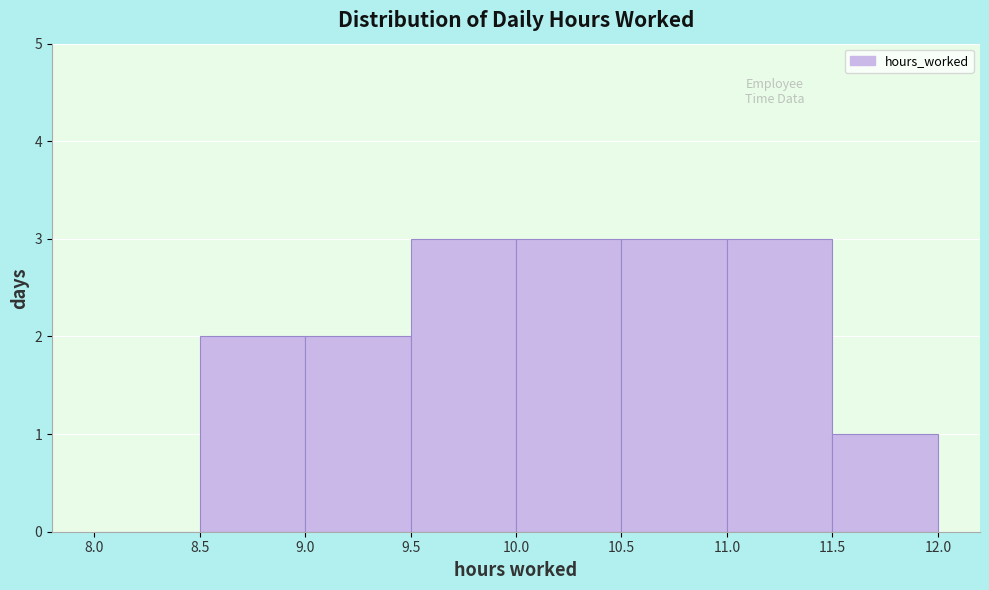

Reading left to right, transcribe this chart: for each bar, give the range it covers on the x-axis and its height. The values are not printed on the chart, so give them approximately, as read against the axis.

8.0 to 8.5: 0
8.5 to 9.0: 2
9.0 to 9.5: 2
9.5 to 10.0: 3
10.0 to 10.5: 3
10.5 to 11.0: 3
11.0 to 11.5: 3
11.5 to 12.0: 1